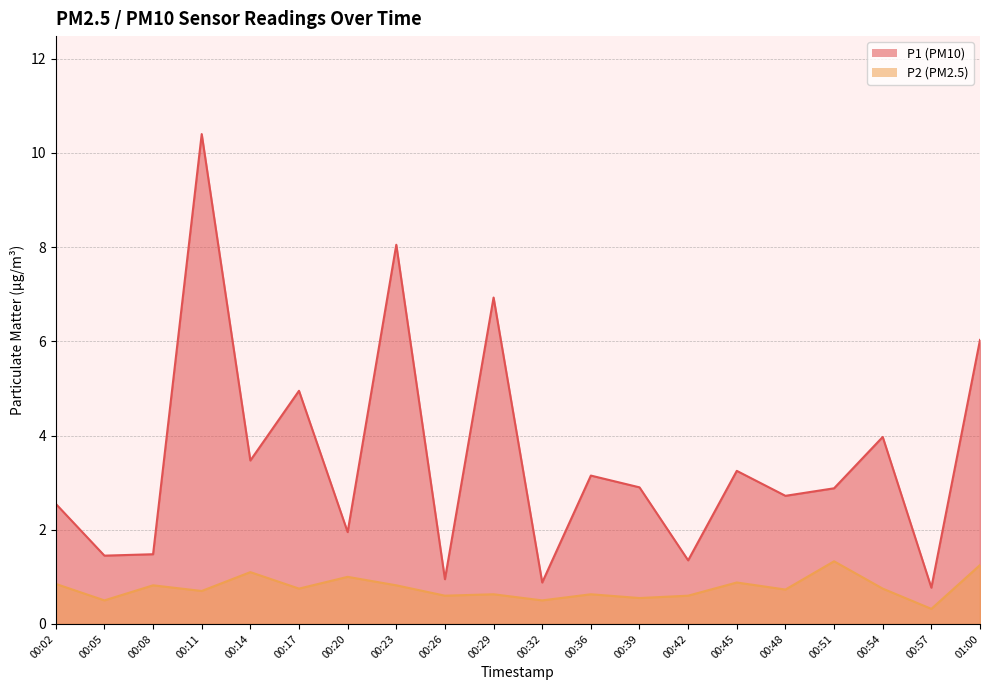

What is the label of the 19th point from the right?

00:05